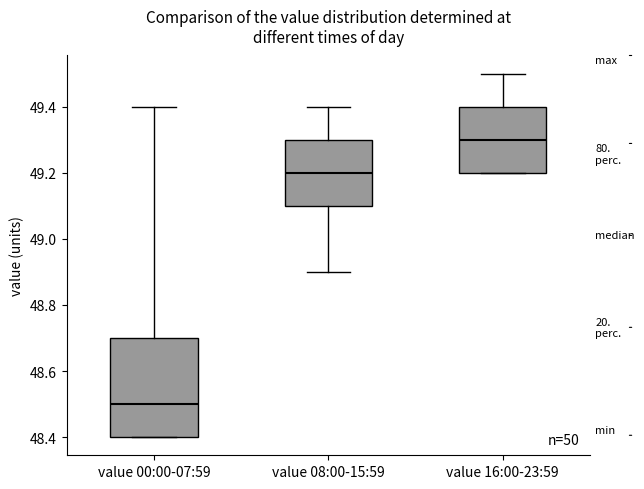

Where is the upper edge of the box for value 00:00-07:59 on the y-axis? The values are not printed on the chart, so give them approximately, as read against the axis.

48.7